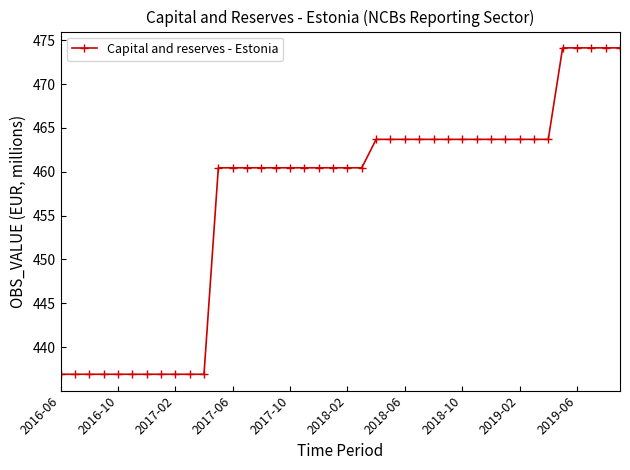

What is the value of the 23rd point from the left?

463.7